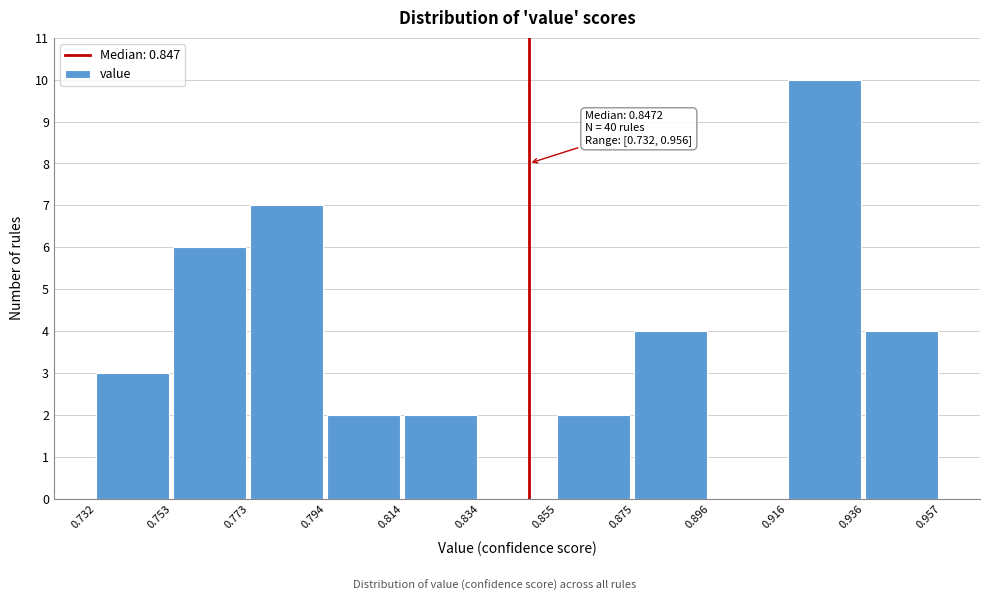

Which range on the x-axis has the tallest bar?

0.916 to 0.936